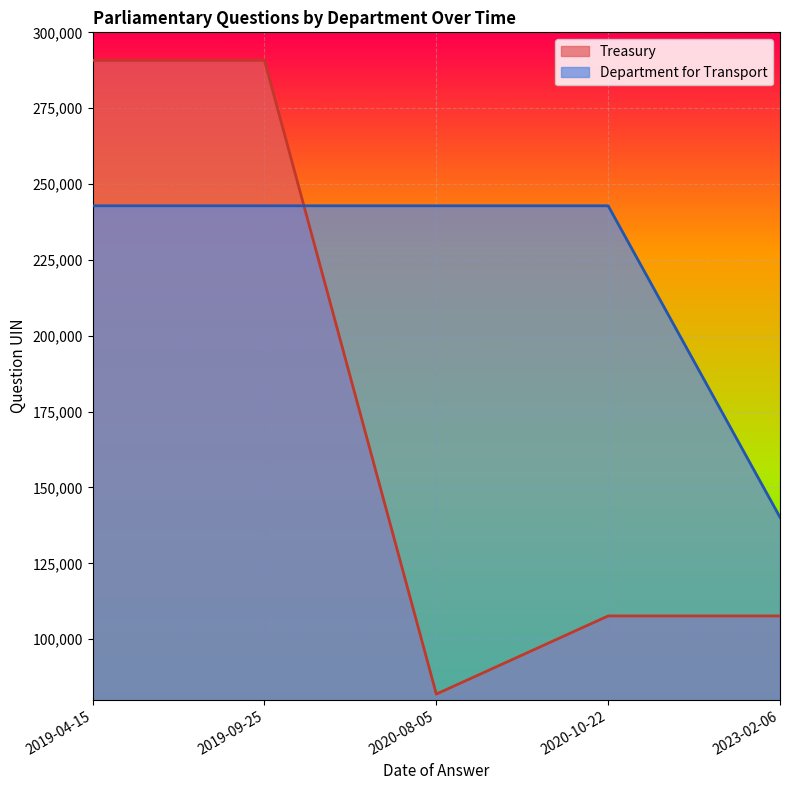

What is the average value of the Treasury series?

175745